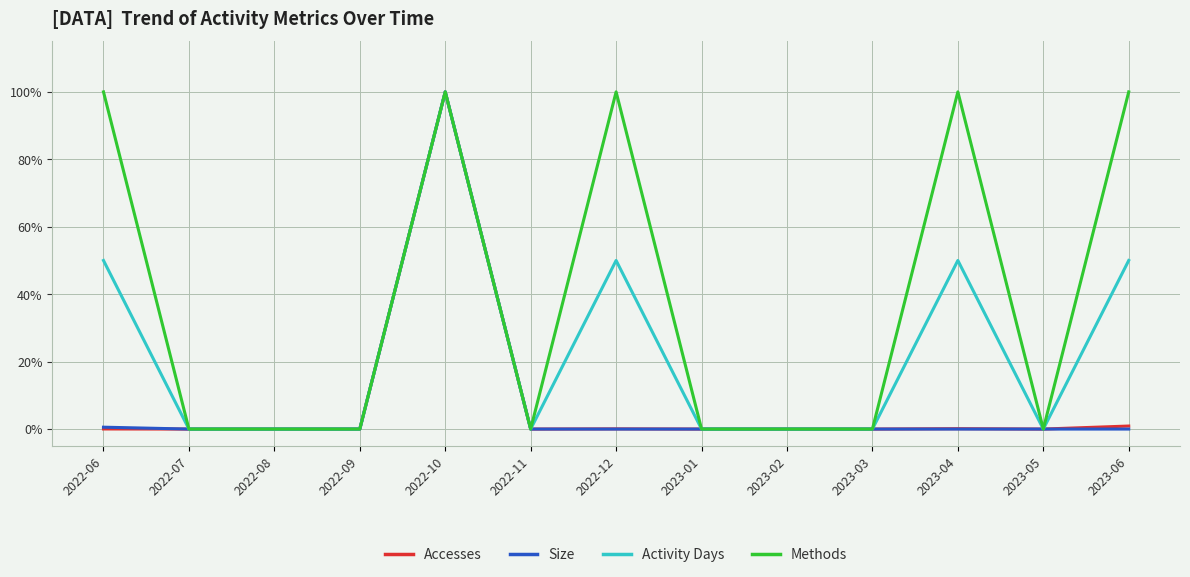

What are all the series names shown in the legend?

Accesses, Size, Activity Days, Methods